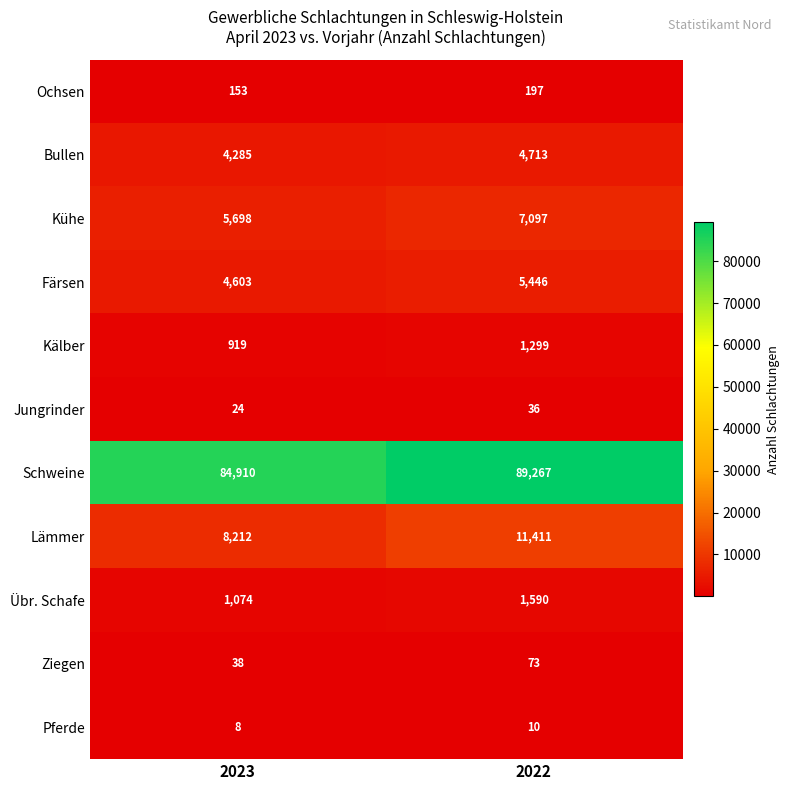

Reading left to right, transcribe all the data shown in this chart.

Ochsen: 2023=153	2022=197
Bullen: 2023=4285	2022=4713
Kühe: 2023=5698	2022=7097
Färsen: 2023=4603	2022=5446
Kälber: 2023=919	2022=1299
Jungrinder: 2023=24	2022=36
Schweine: 2023=84910	2022=89267
Lämmer: 2023=8212	2022=11411
Übr. Schafe: 2023=1074	2022=1590
Ziegen: 2023=38	2022=73
Pferde: 2023=8	2022=10